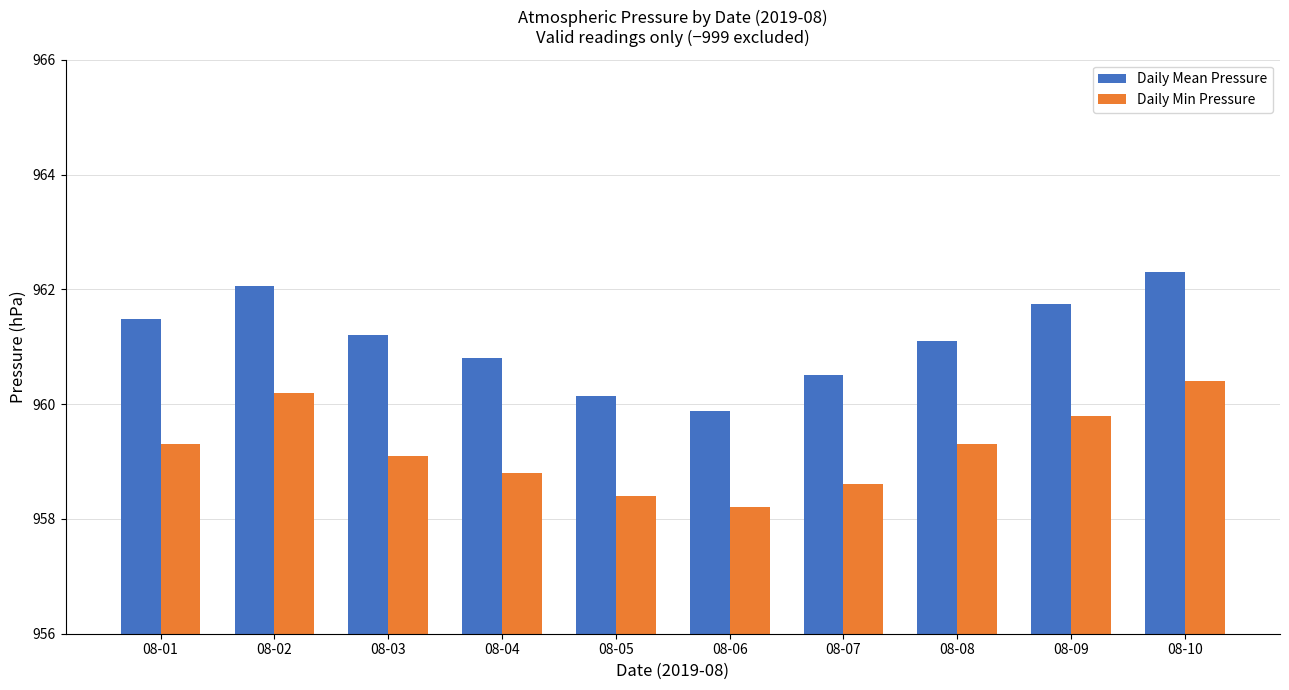

What is the value of the Daily Min Pressure bar at the 5th from the left?

958.4